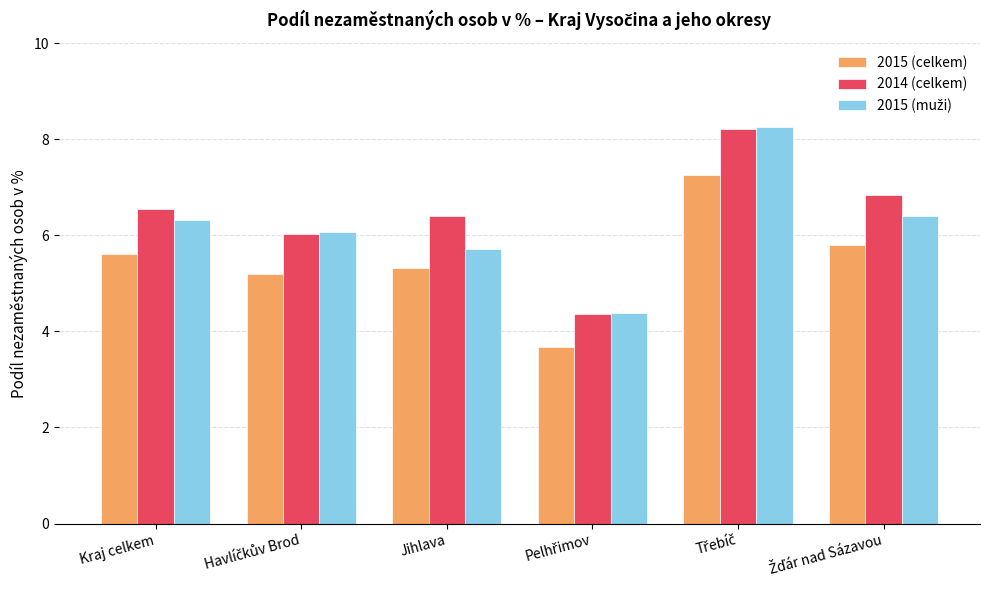

What is the sum of all 2015 (celkem) values?

32.8